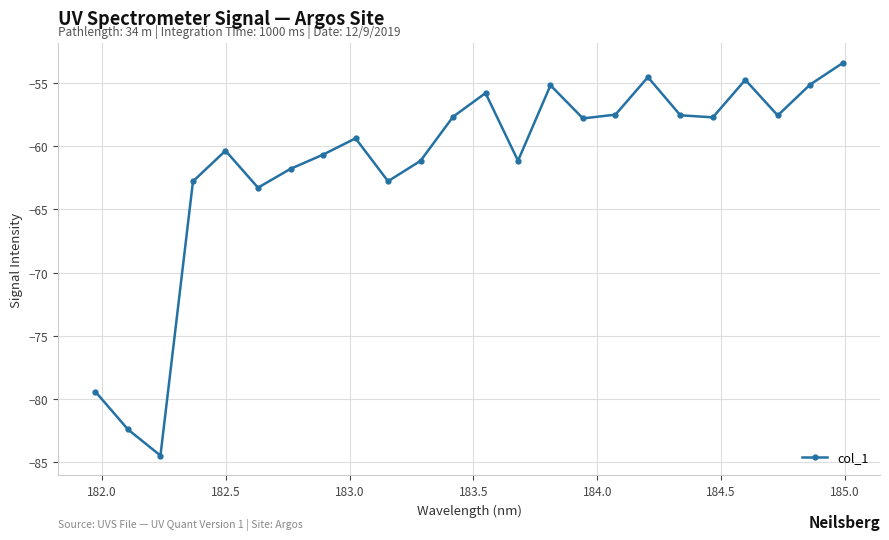

What is the value of the 19th point from the left?

-57.6